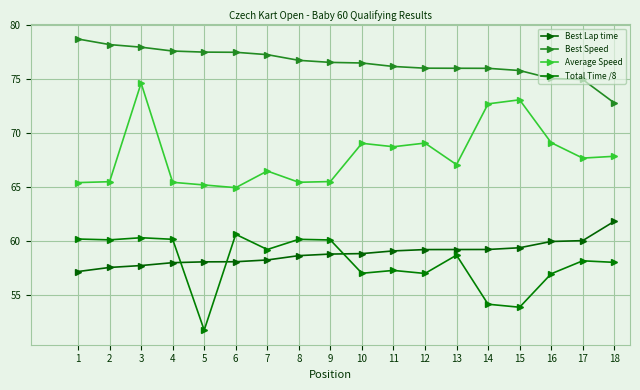

What is the minimum value shown in the chart?

51.8